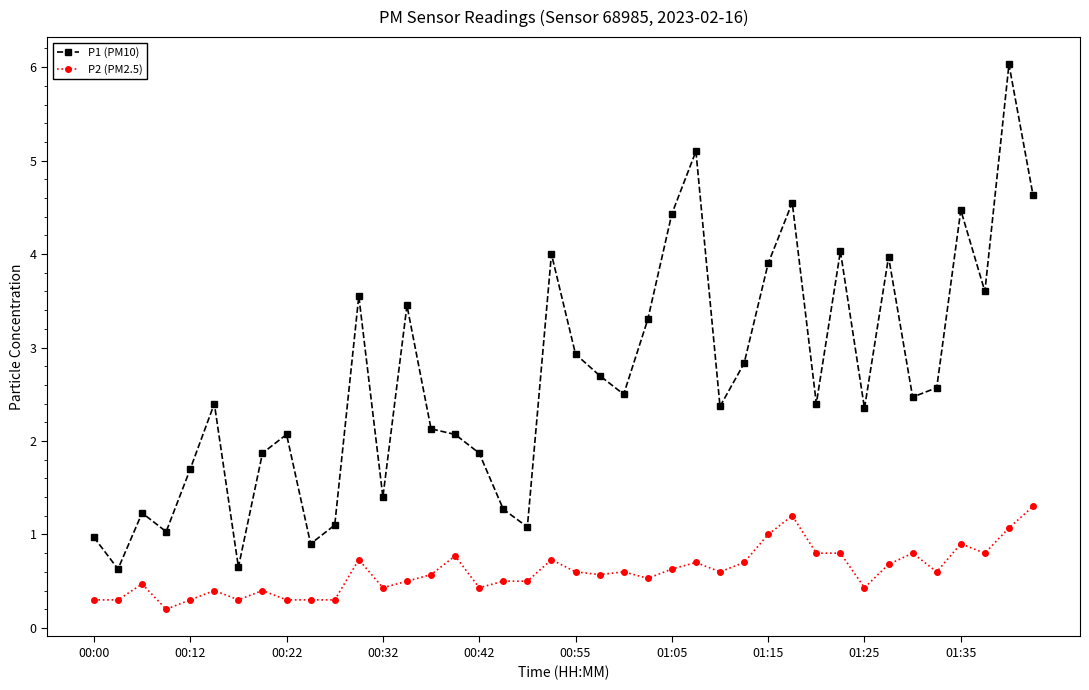

True or false: P2 (PM2.5) and P1 (PM10) cross at least once.

False